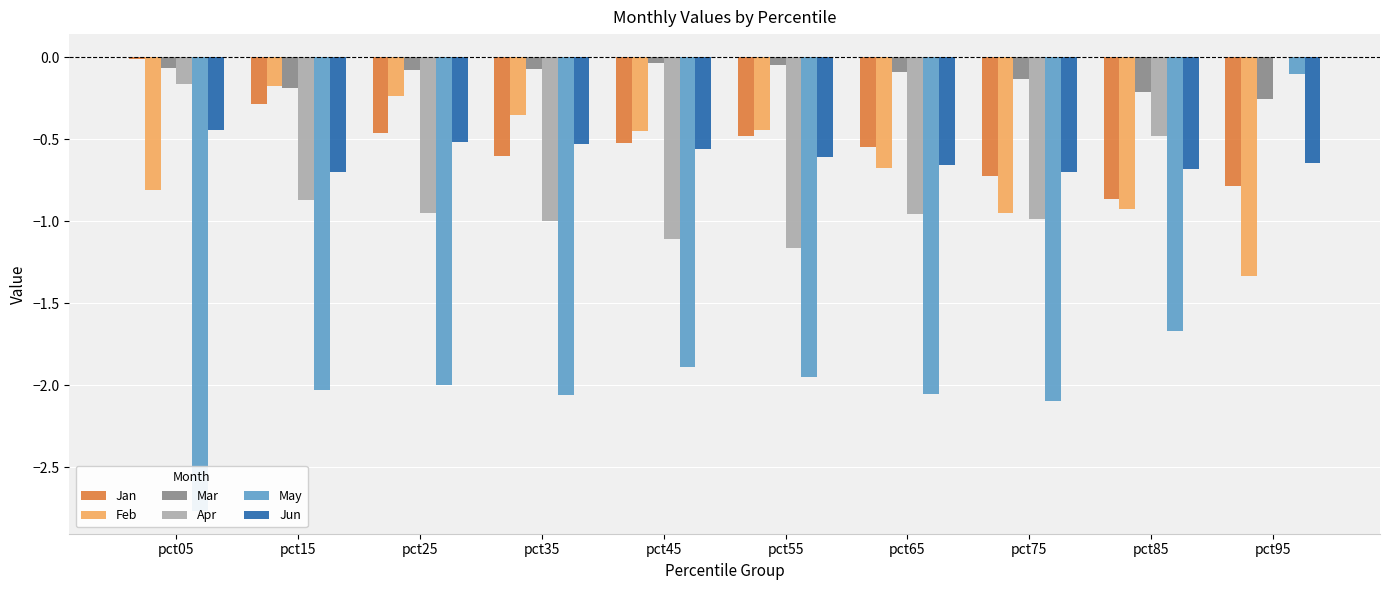

True or false: Mar has a value of -0.3 at pct95.

True